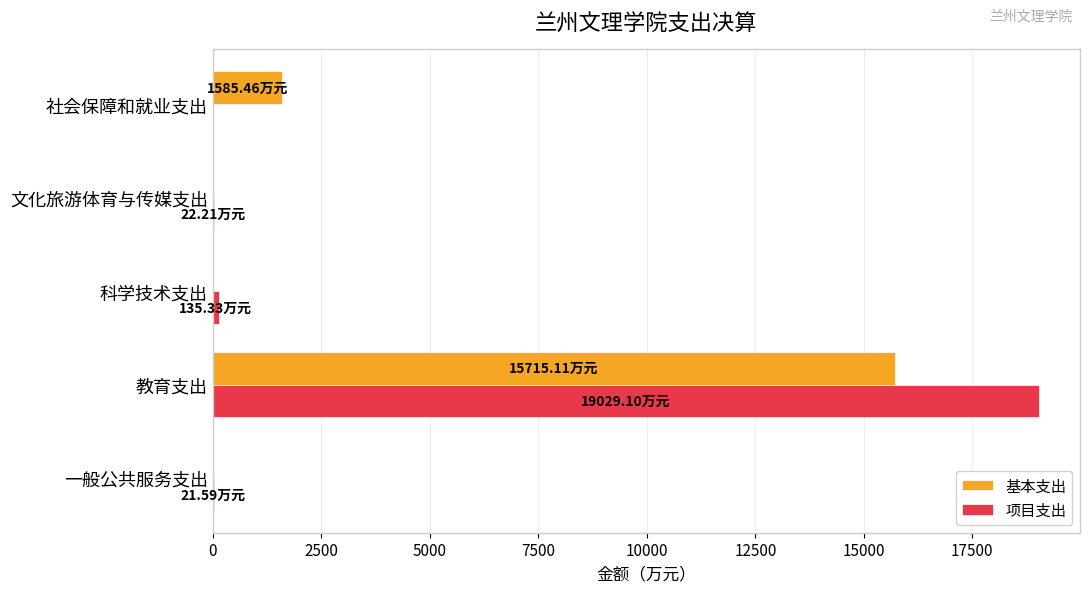

Which category has the highest value across all series?

教育支出